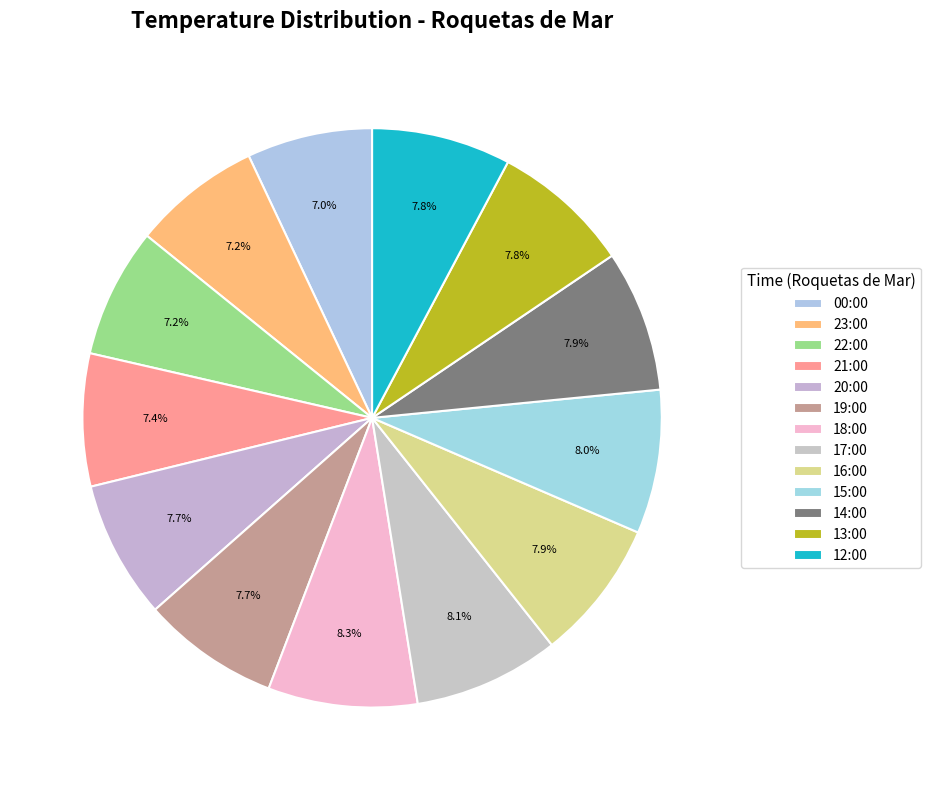

The 19:00 slice represents 8% of the pie. True or false?

True